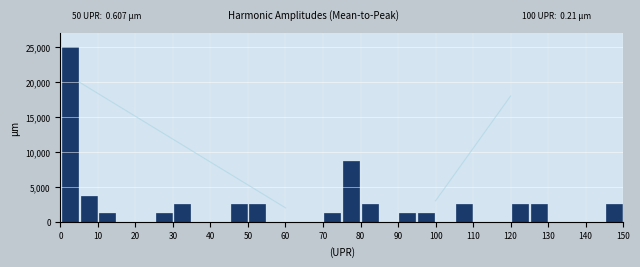

Over which range of the x-axis is the bar tallest?

0 to 5